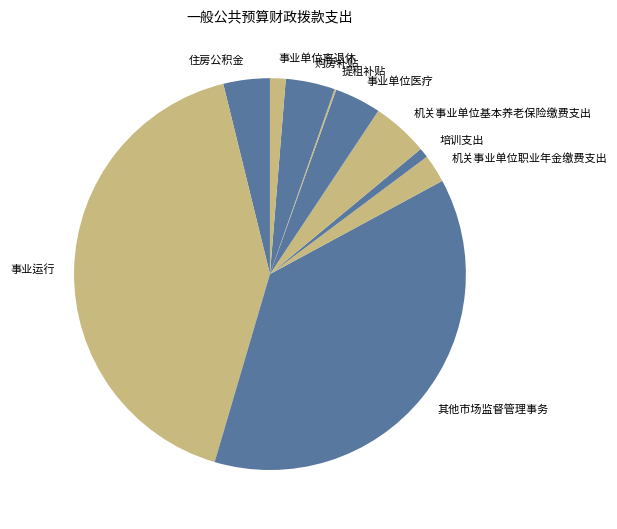

Do 机关事业单位职业年金缴费支出 and 购房补贴 together represent more than half of the pie?

No